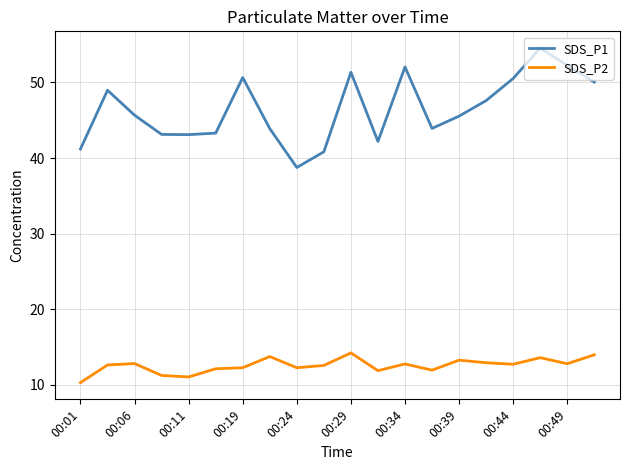

Which series has the largest total across all categories?

SDS_P1